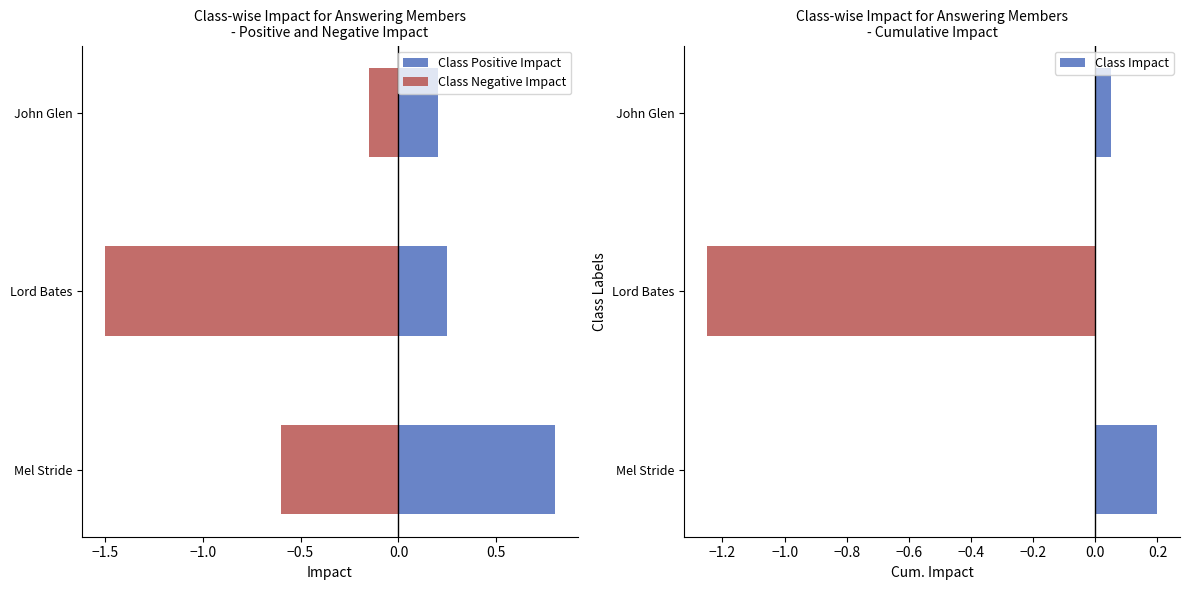

What is the minimum value for Class Positive Impact?

0.2